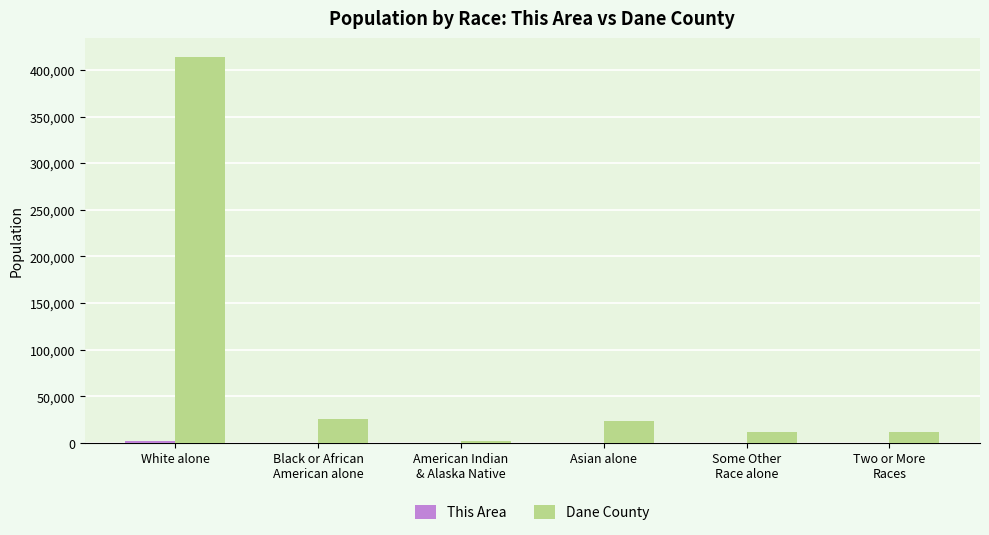

What is the sum of all Dane County values?

487907